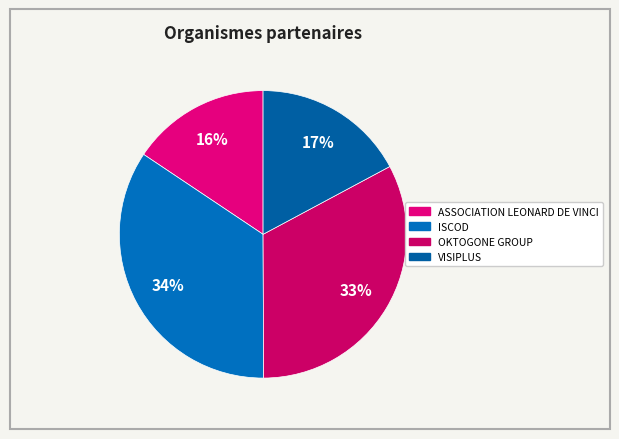

Does OKTOGONE GROUP represent more than half of the total?

No